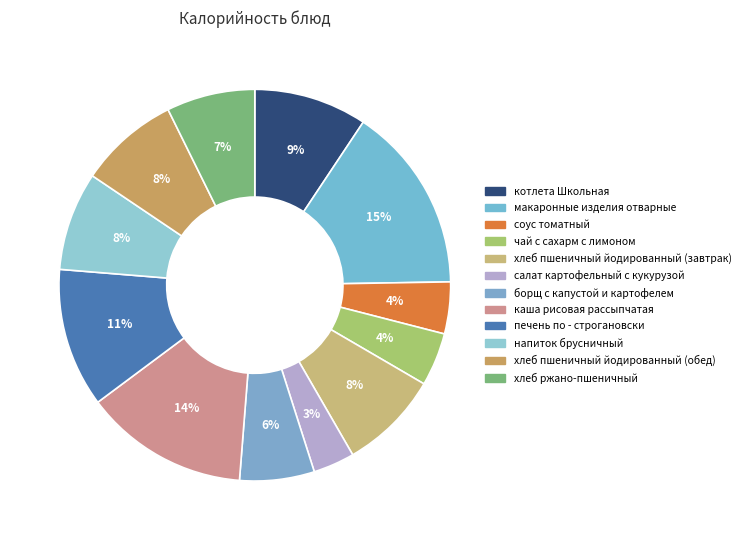

What percentage is the борщ с капустой и картофелем slice, to the nearest percent?

6%